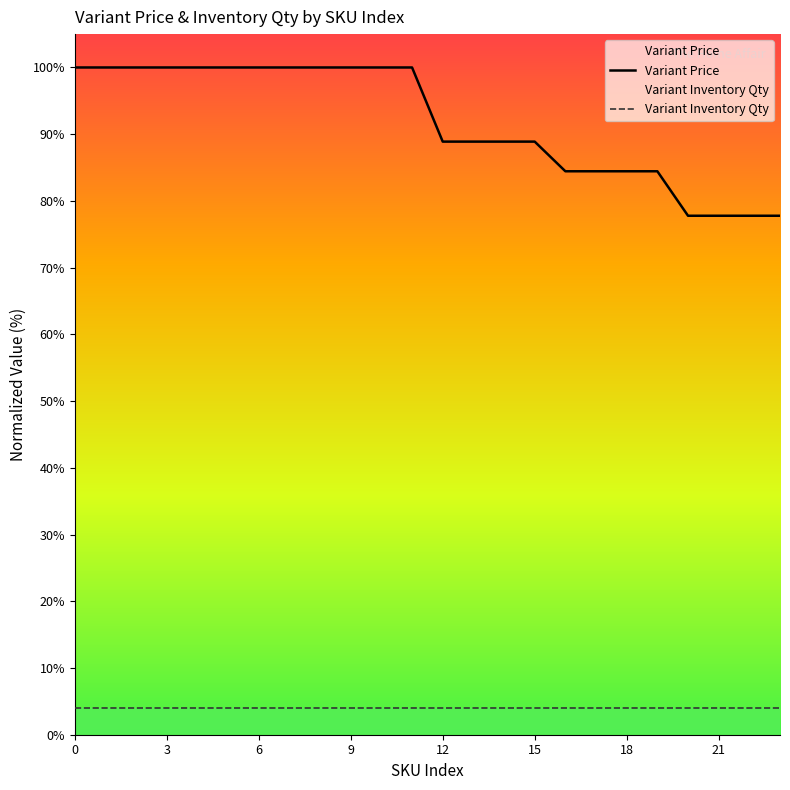

Does the chart display data point markers on the line(s)?

No